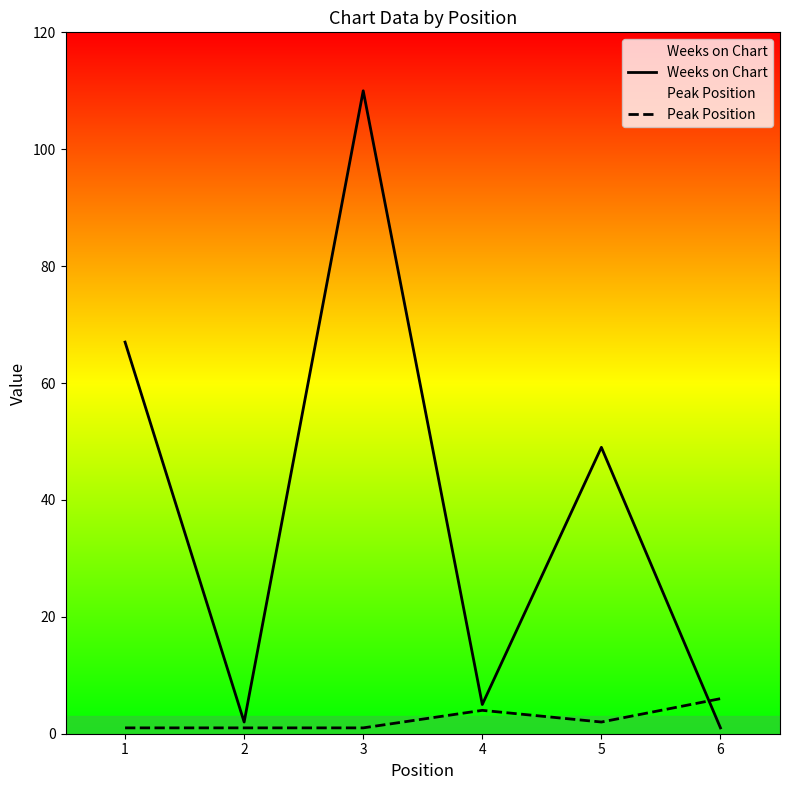

At which category is the sum across all series the highest?

3